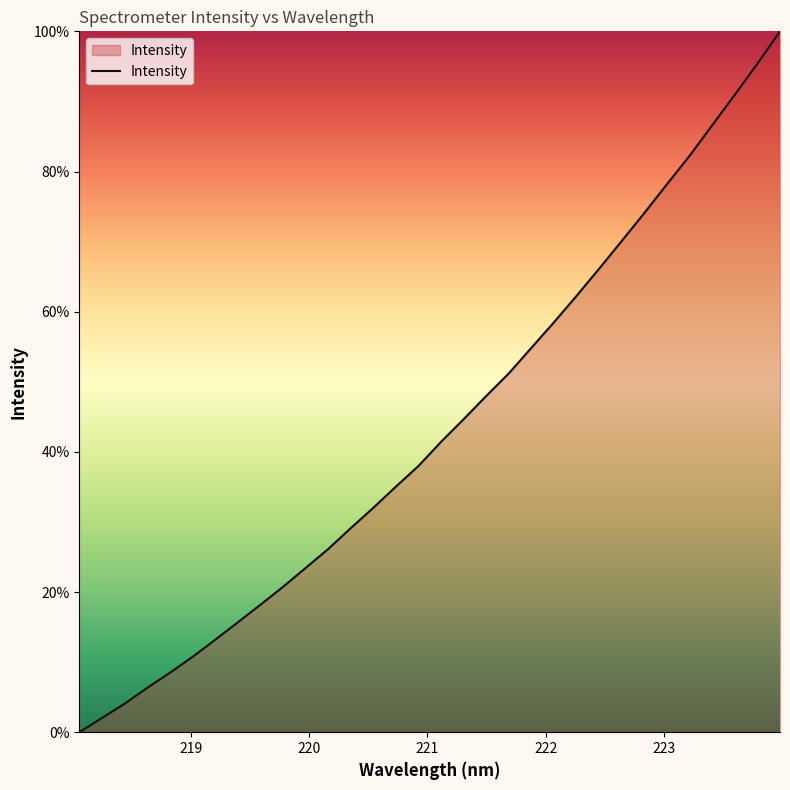

How many series are shown in this chart?

1